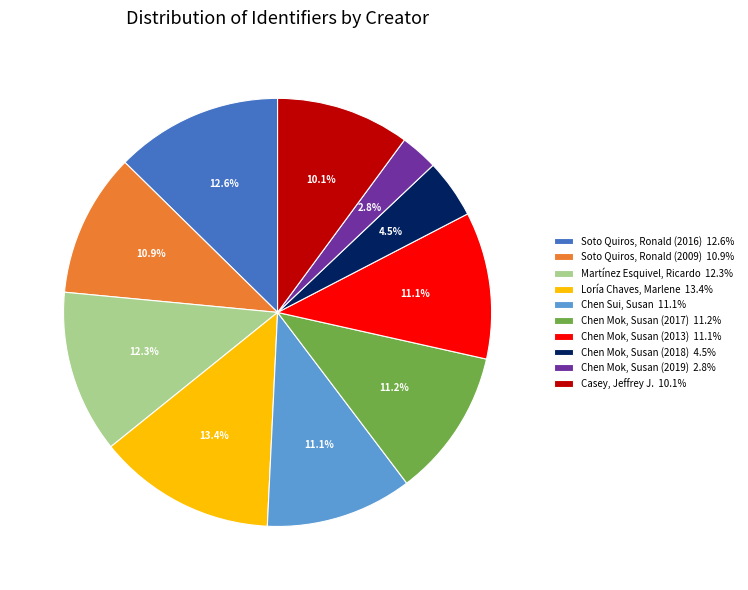

What is the ratio of the value at Soto Quiros, Ronald (2009) to the value at Chen Mok, Susan (2017)?

1.0